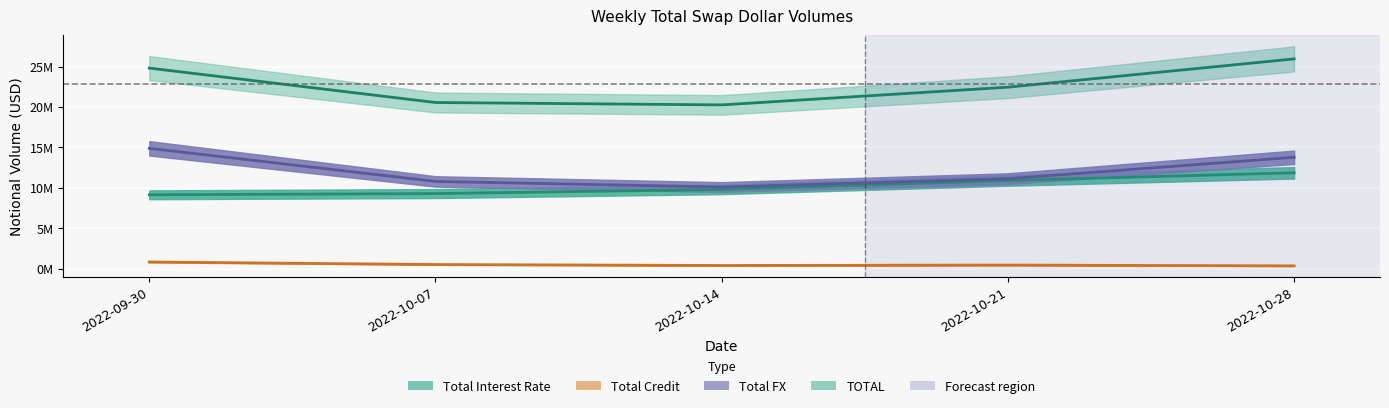

True or false: TOTAL and Total Interest Rate cross at least once.

False